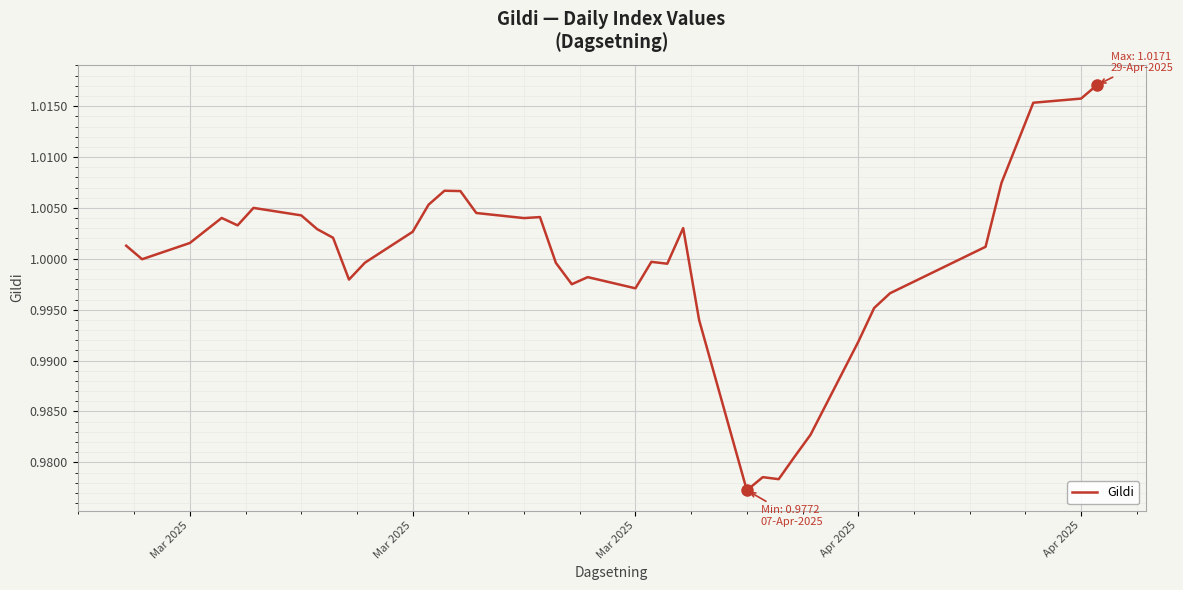

How many lines are shown in the chart?

1